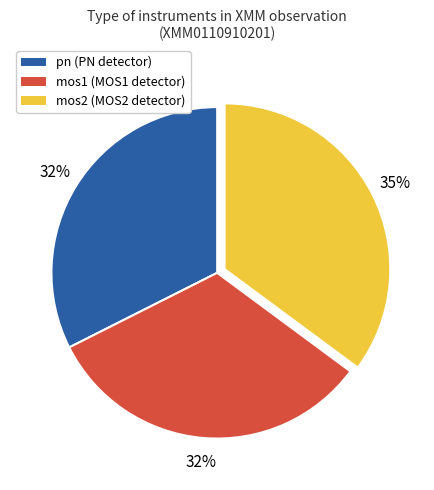

Count the number of slices in the pie.

3